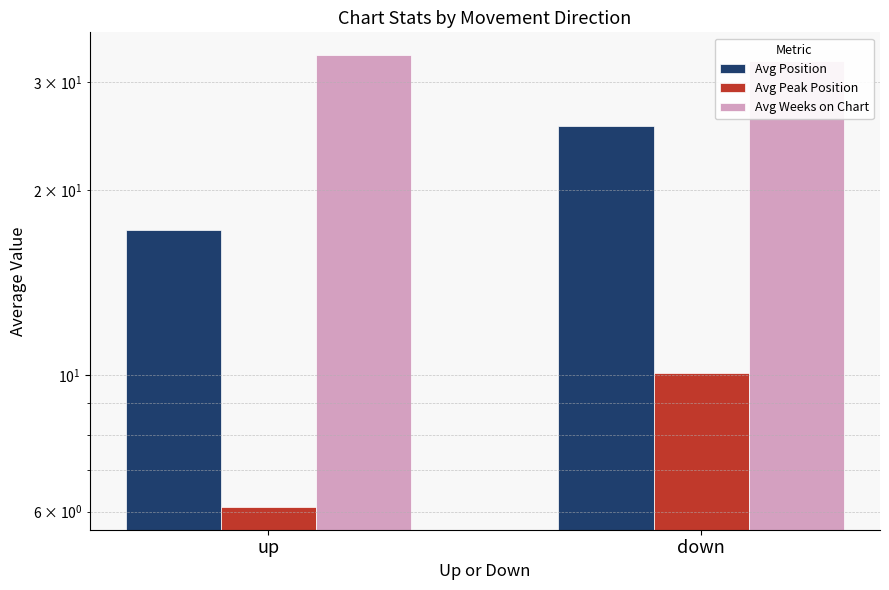

Between down and up, which is larger?

down